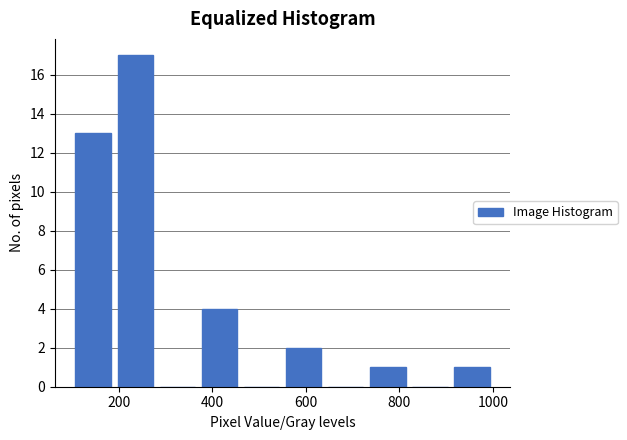

Reading left to right, list every bar in this chart as the range it spans on the x-axis followed by its height. Neither the bar edges nor the heights are printed on the chart, so give them approximately, as read against the axes.

100 to 190: 13
190 to 280: 17
280 to 370: 0
370 to 460: 4
460 to 550: 0
550 to 640: 2
640 to 730: 0
730 to 820: 1
820 to 910: 0
910 to 1000: 1